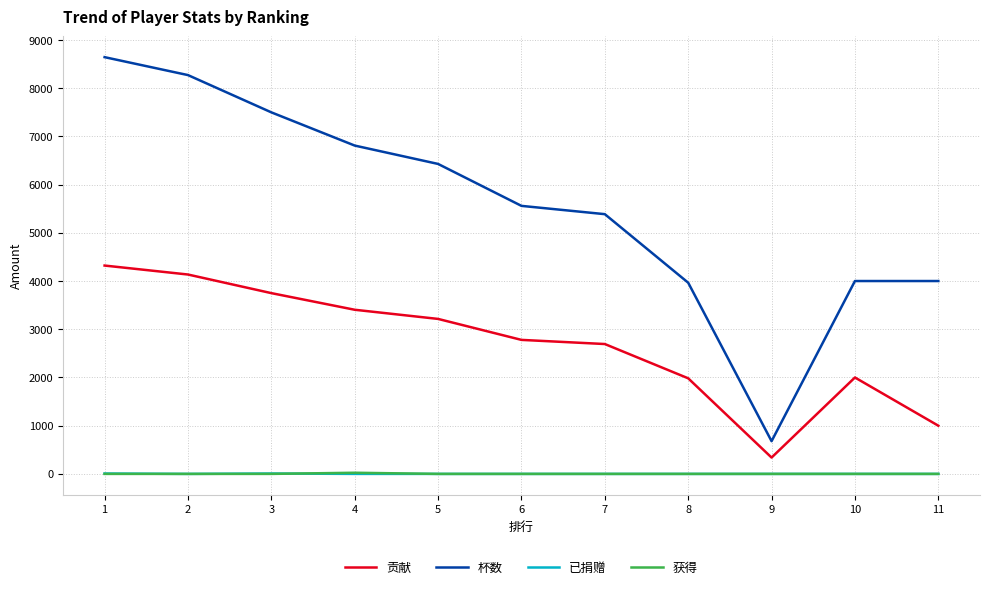

Is it true that 杯数 equals 4001 at 10?

True